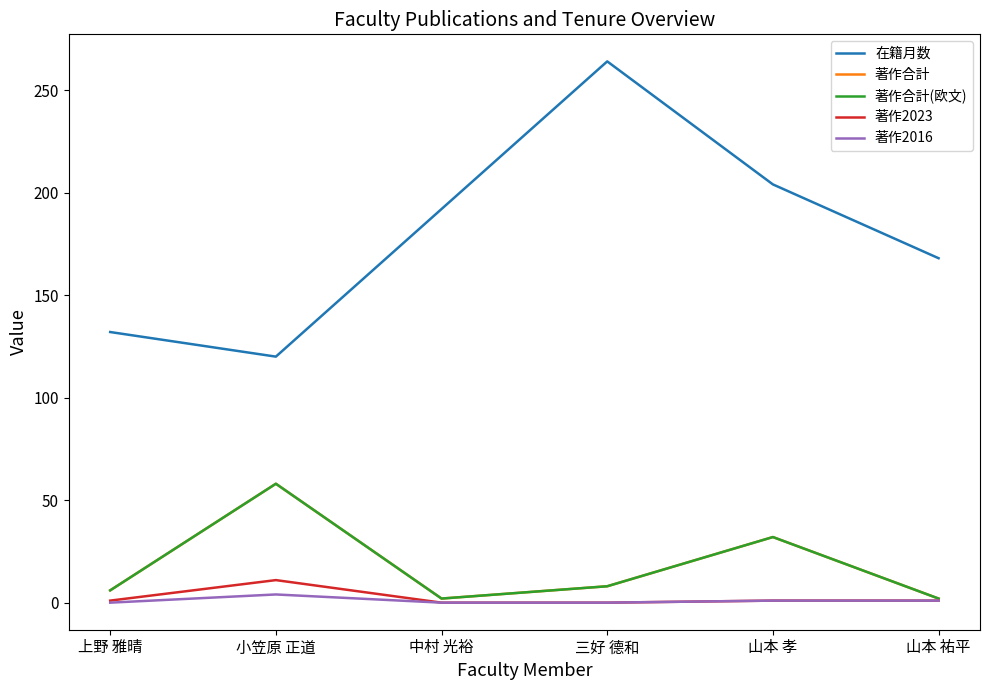

Is the value of 在籍月数 at 上野 雅晴 greater than the value of 著作2023 at 山本 祐平?

Yes